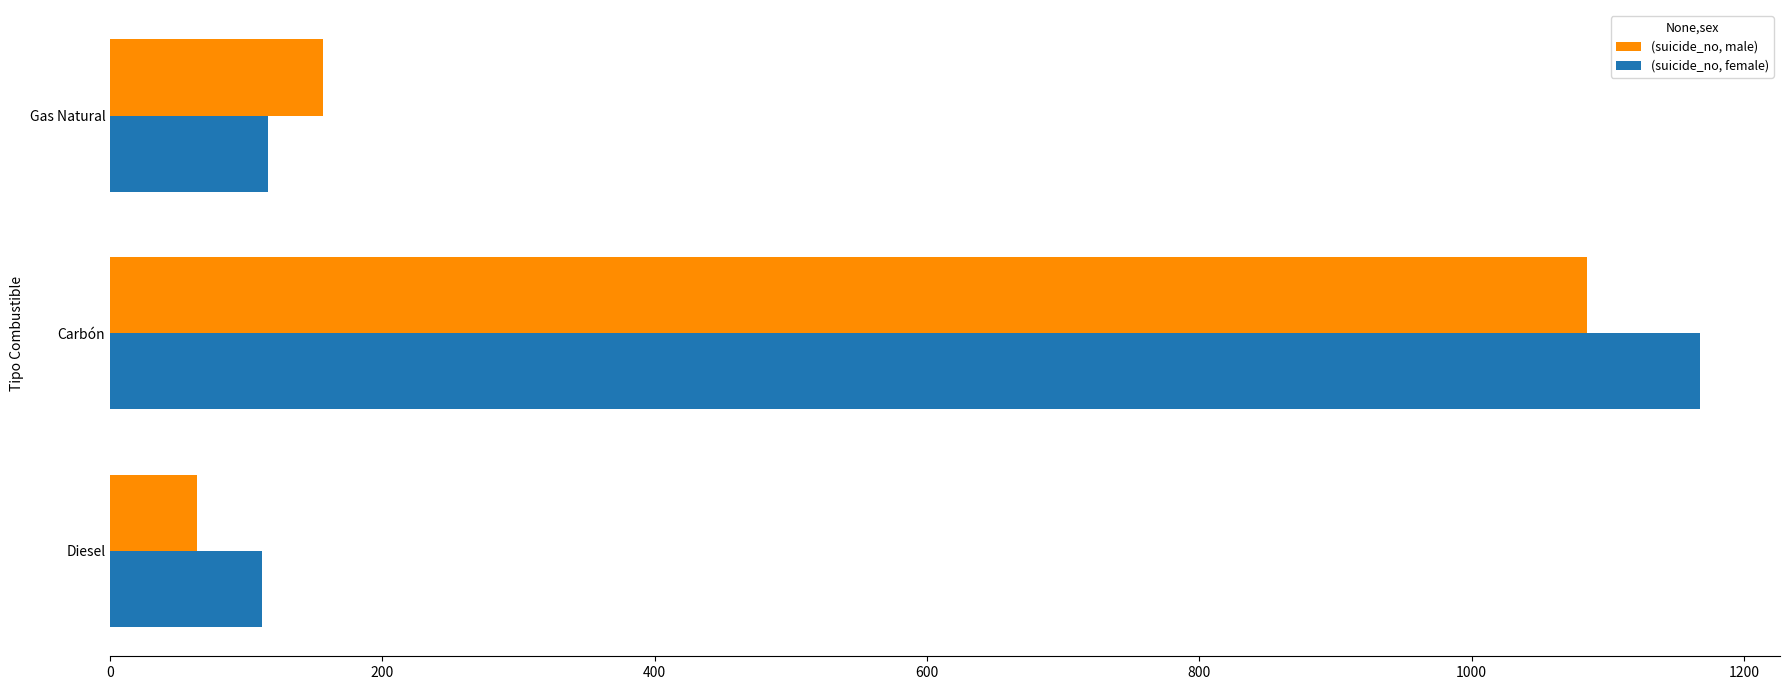

The value of (suicide_no, male) at Carbón is 1084.6. True or false?

True